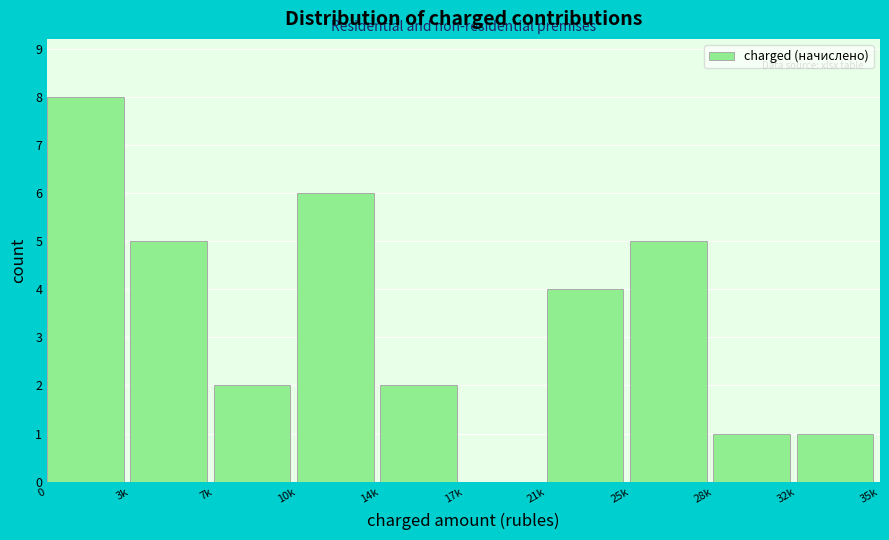

Reading left to right, list all the values displayed in this chart.

0=8	3k=5	7k=2	10k=6	14k=2	17k=0	21k=4	25k=5	28k=1	32k=1